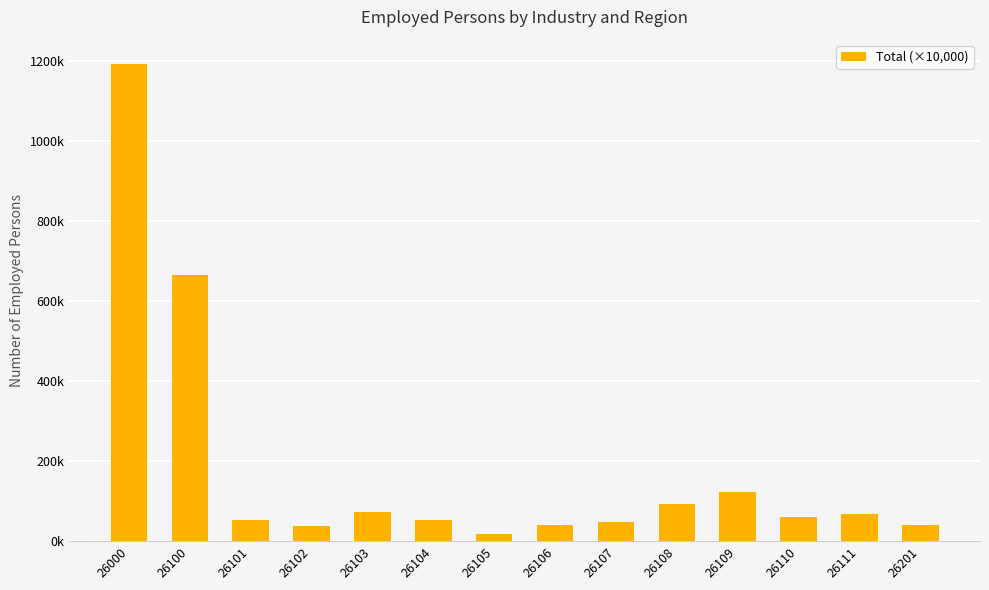

Reading left to right, extract all data points from this chart.

26000=119.3	26100=66.5	26101=5.4	26102=3.9	26103=7.2	26104=5.2	26105=1.8	26106=4.0	26107=4.7	26108=9.3	26109=12.3	26110=5.9	26111=6.8	26201=4.0